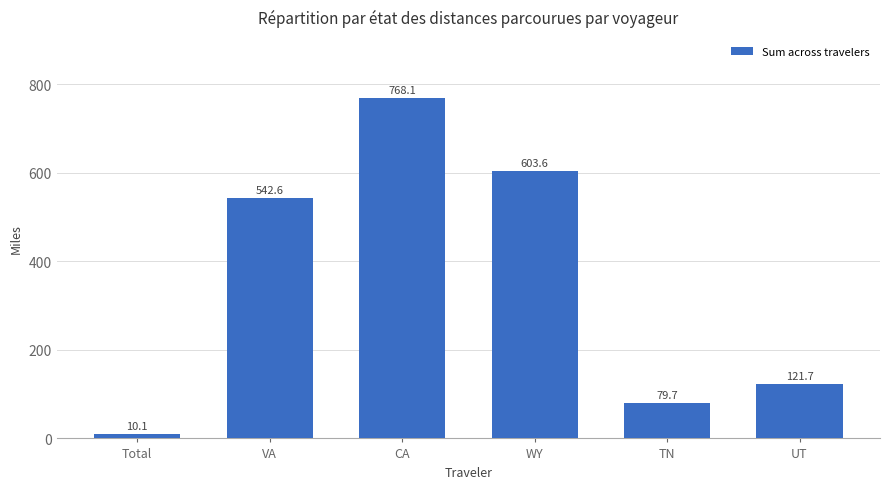

Rank the categories by value from highest to lowest.

CA, WY, VA, UT, TN, Total